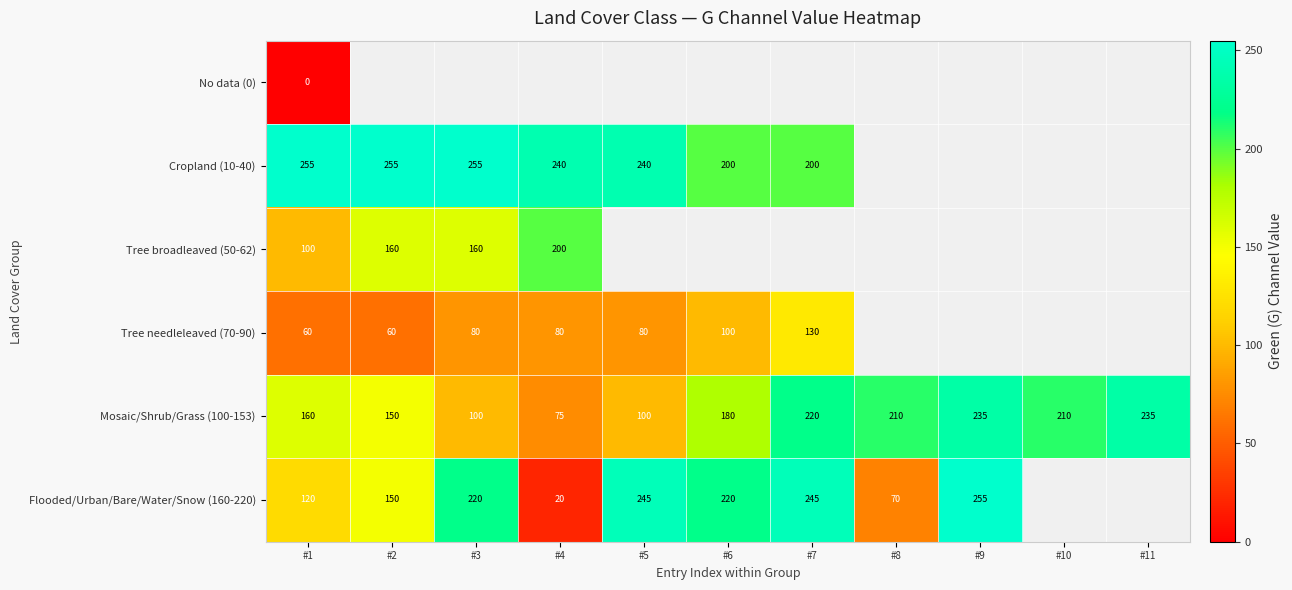

What is the sum of all Mosaic/Shrub/Grass (100-153) values?

1875